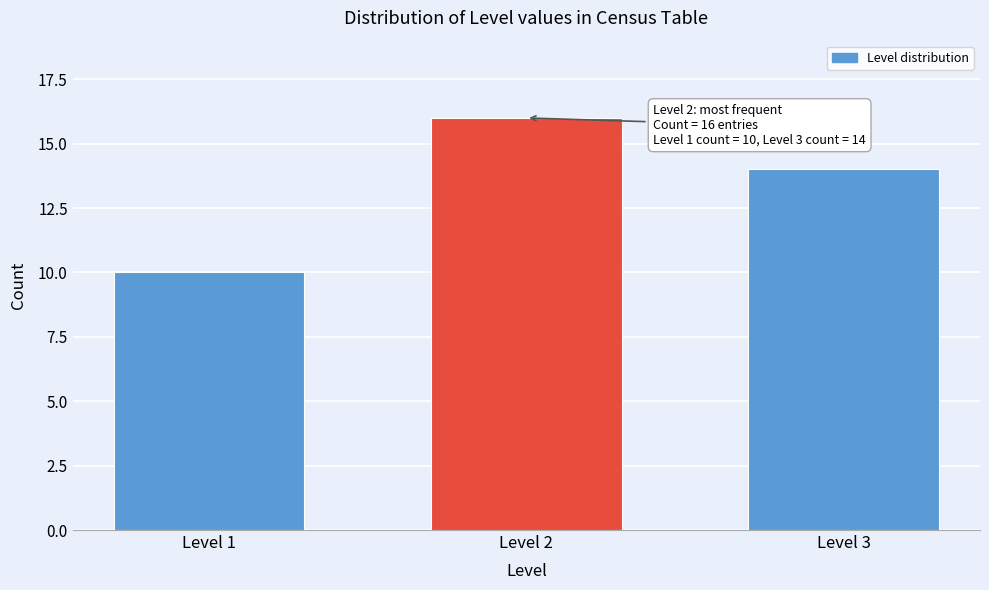

Reading left to right, what are all the values shown in this chart?

10	16	14